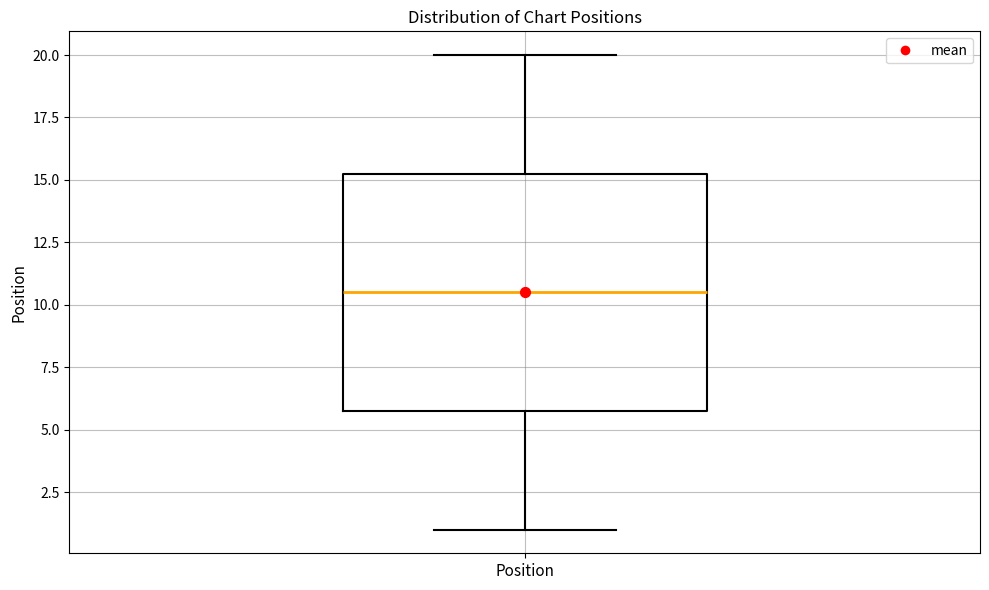

Read this box plot against the y-axis: the position of the median line, the range covered by the box, and the ends of both whiskers. The values are not printed on the chart, so give them approximately, as read against the axis.

median 10.5, box 6.0 to 15.5, whiskers 1.0 to 20.0